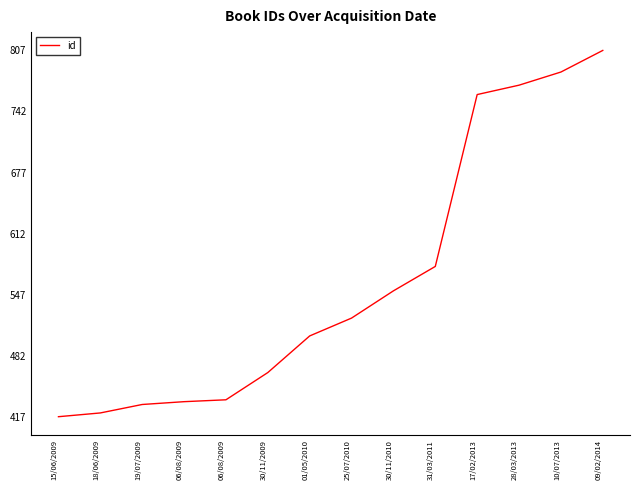

How many lines are shown in the chart?

1